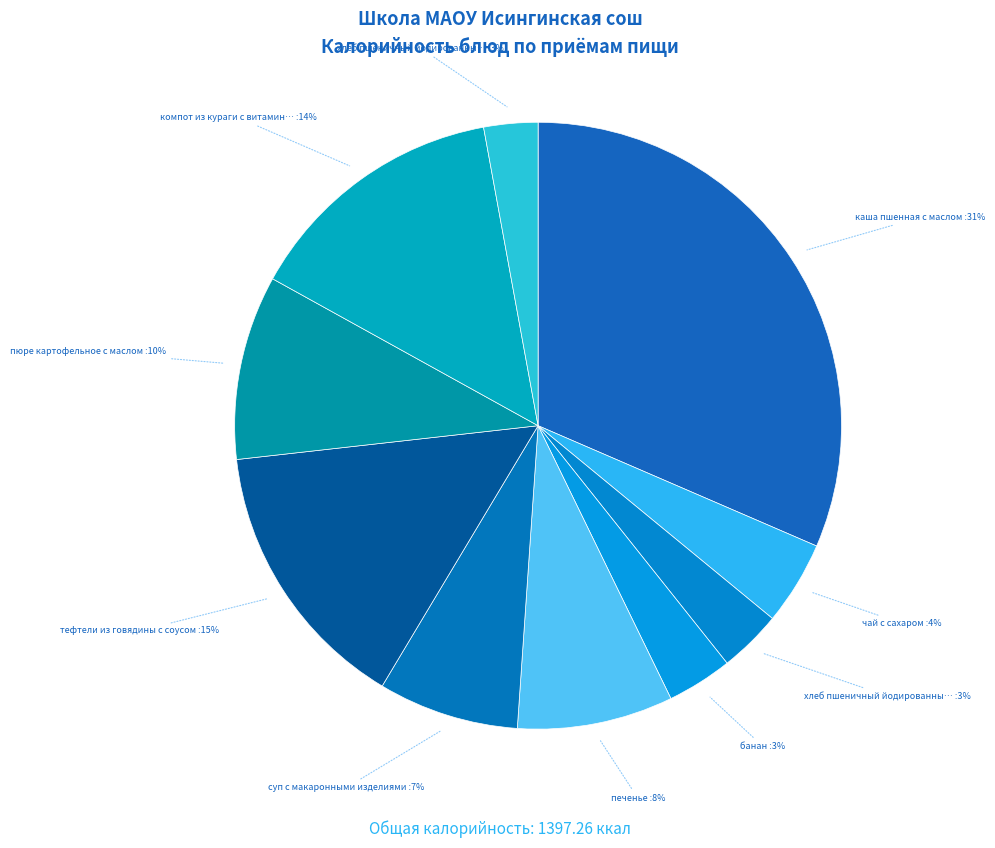

How many segments does this pie chart have?

10